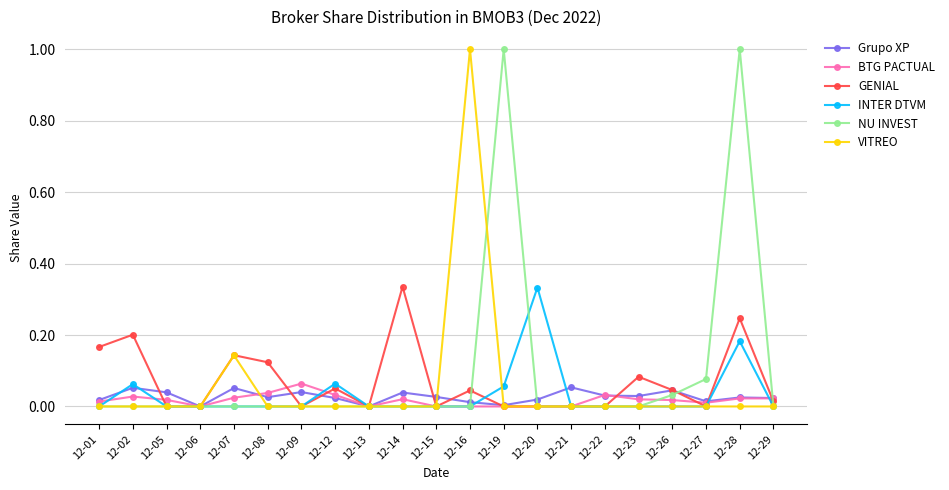

At which category is the sum across all series the highest?

12-28